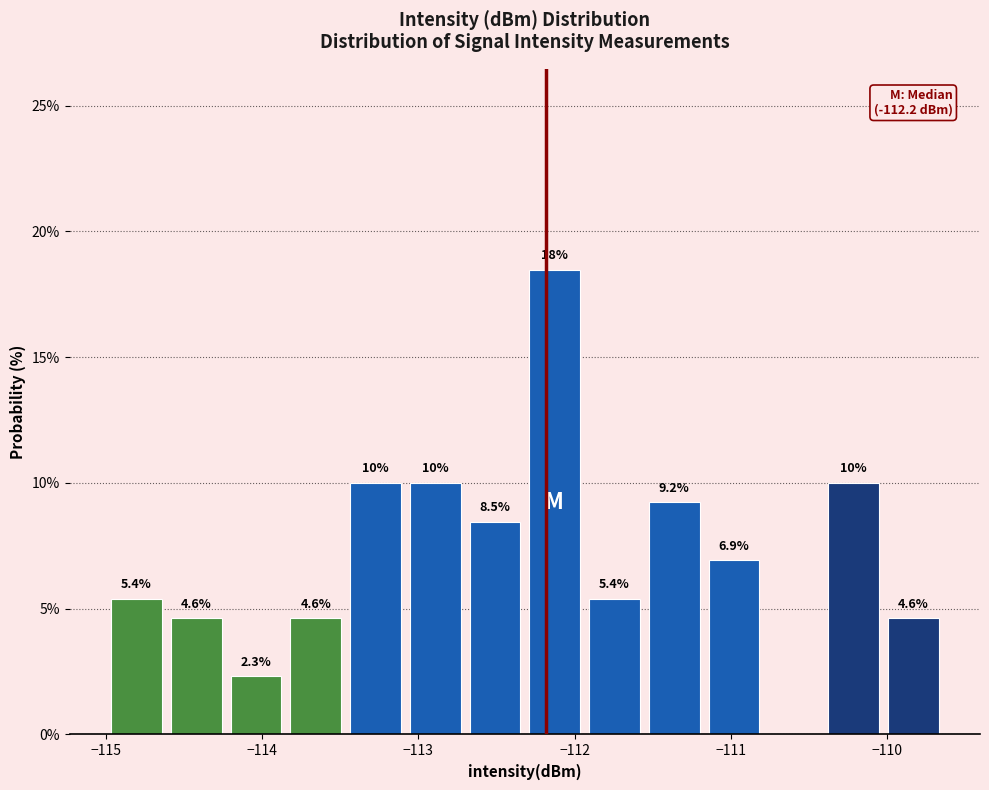

Read against the x-axis, roughly where is the centre of the tallest bar?

-112.1